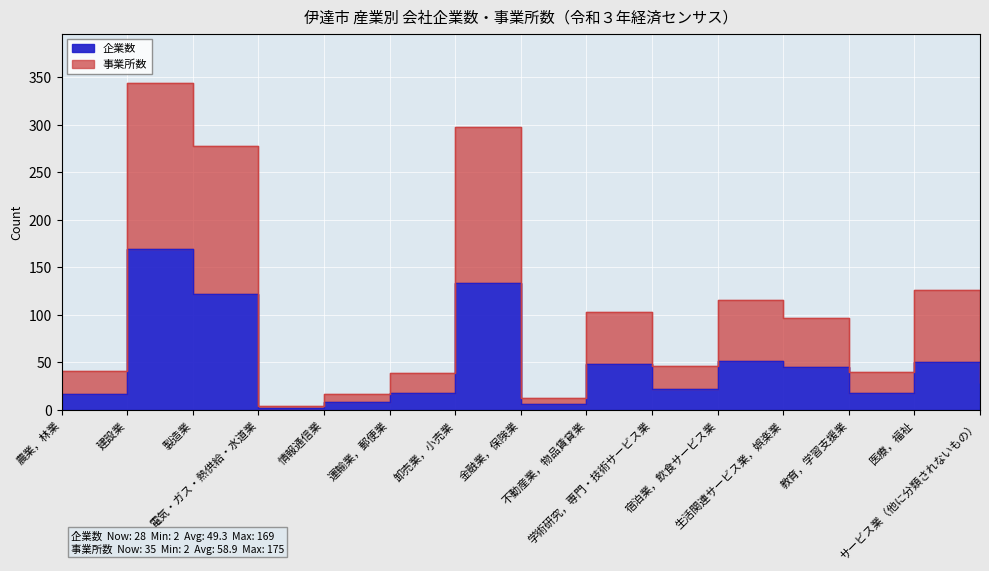

What is the total value across all series at 教育，学習支援業?

58